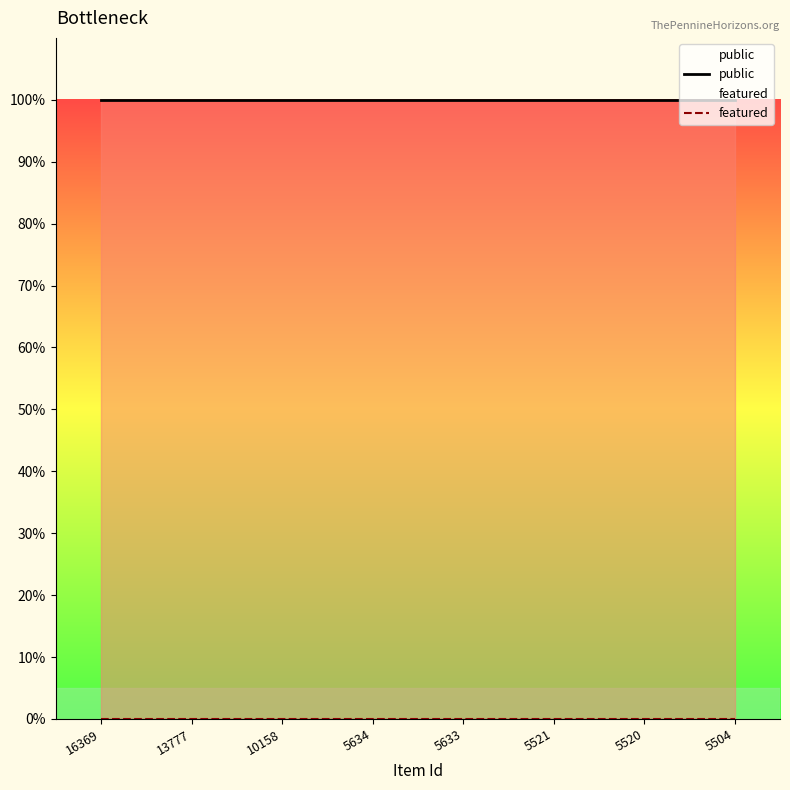

Rank the series by their maximum value, from lowest to highest.

featured, public